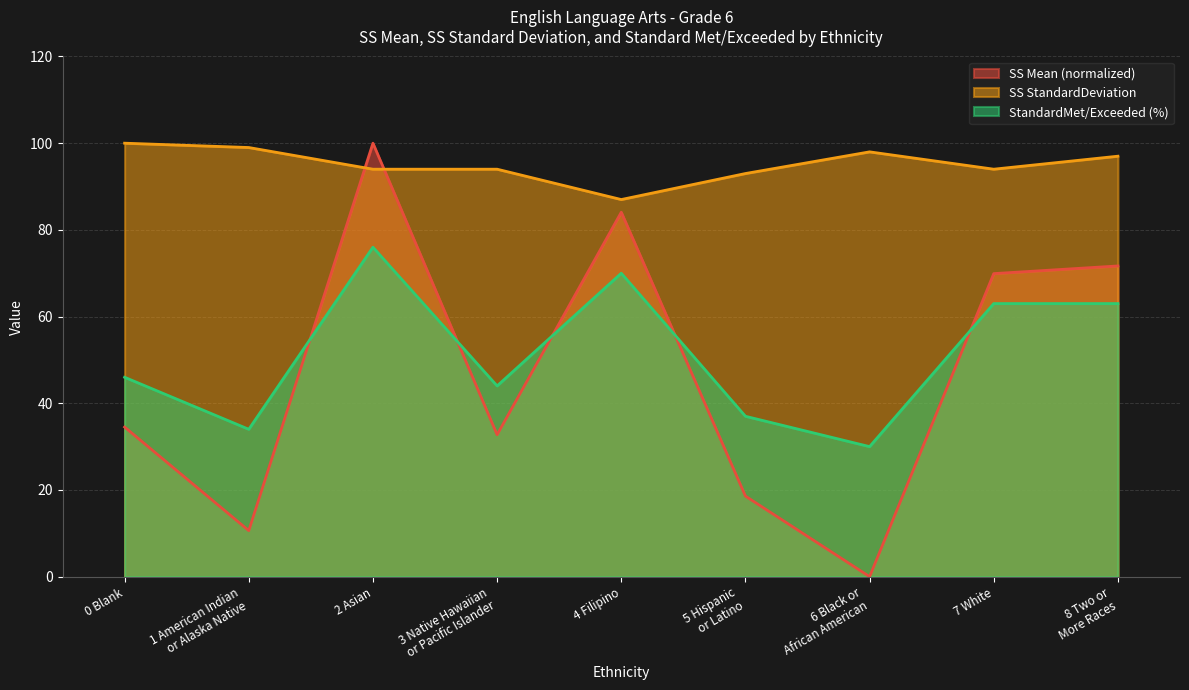

What is the difference between the maximum and minimum values in the SS StandardDeviation series?

13.0